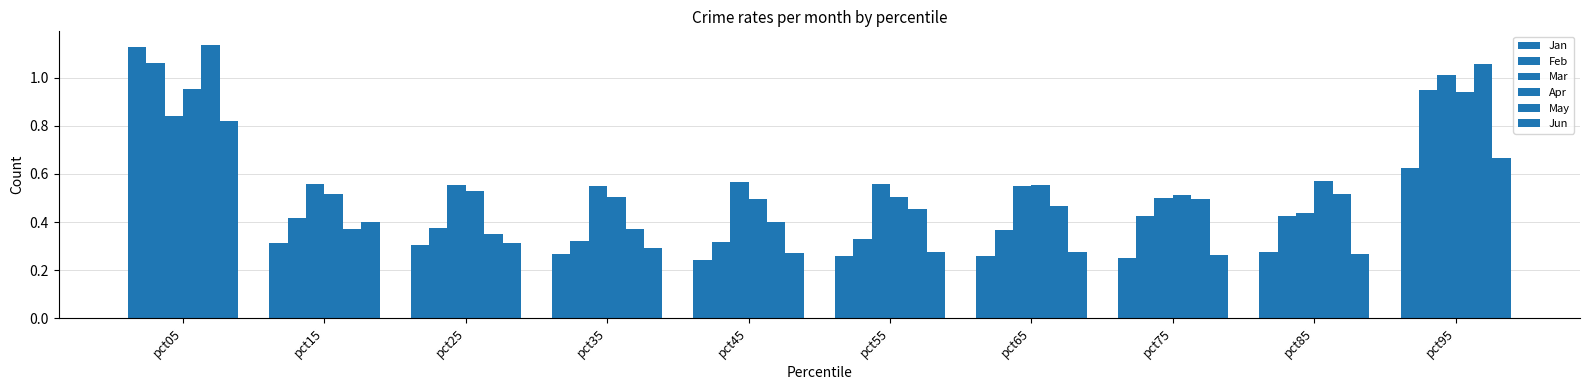

What is the difference between the Feb values at pct95 and pct45?

0.6